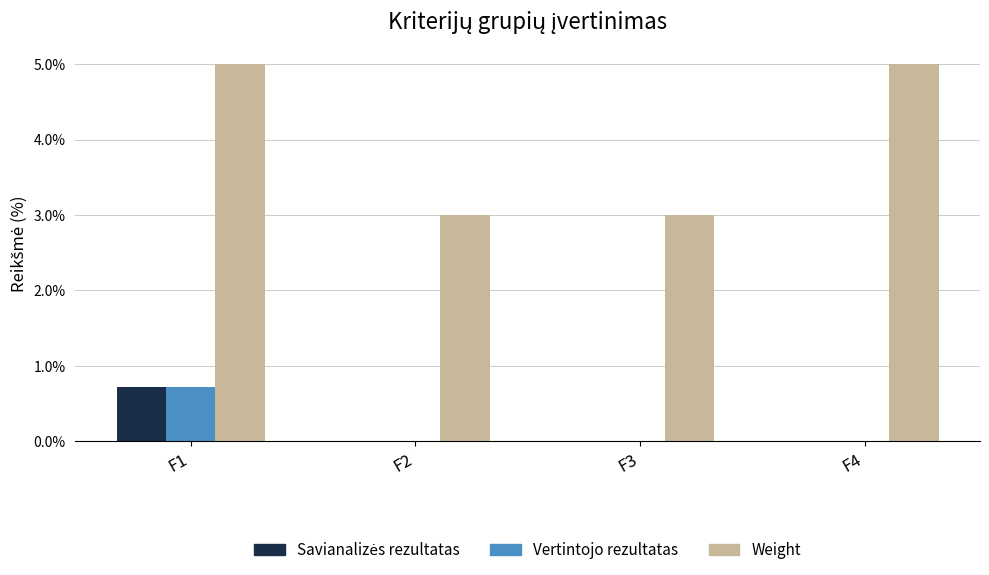

Is it true that Vertintojo rezultatas equals 0.0 at F4?

True